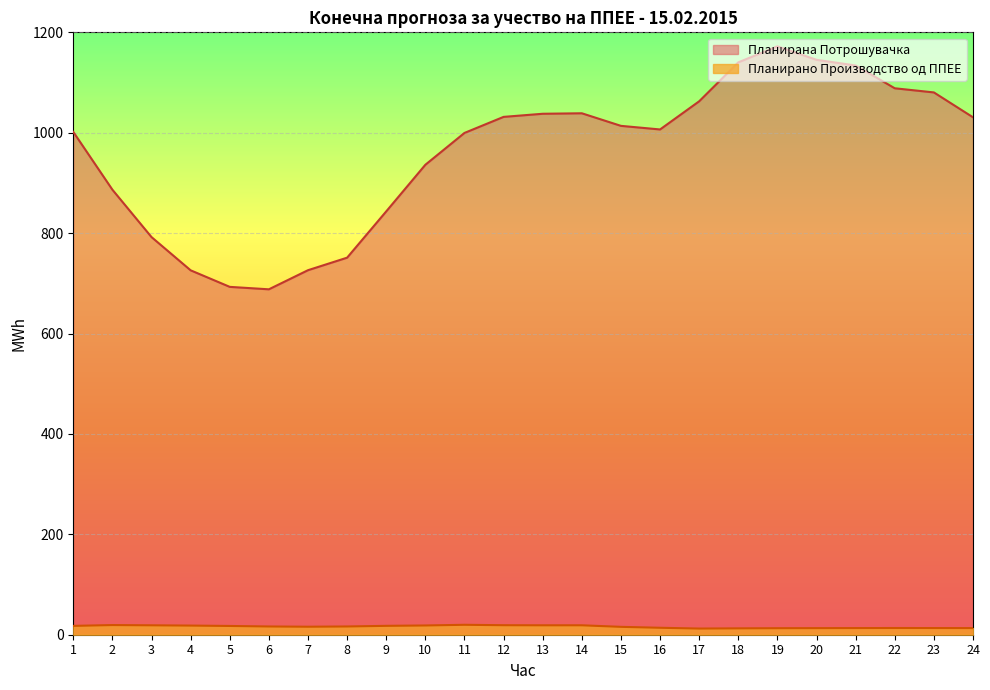

At which category is the sum across all series the highest?

19